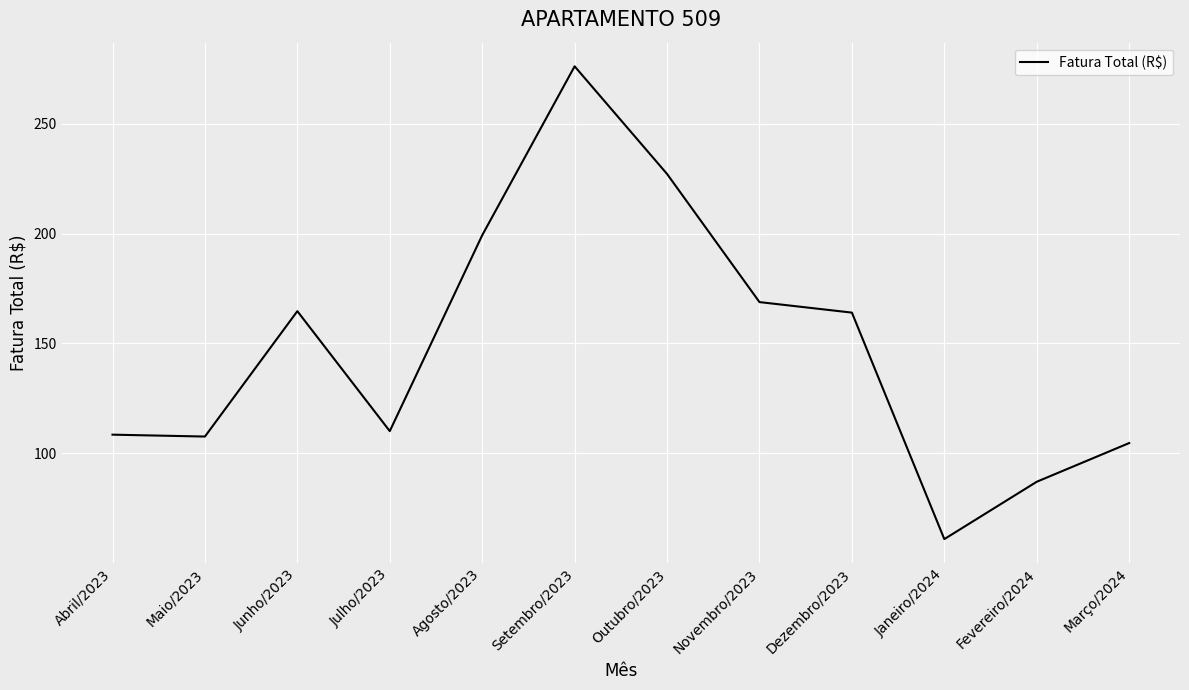

What is the approximate value at Setembro/2023?

276.2